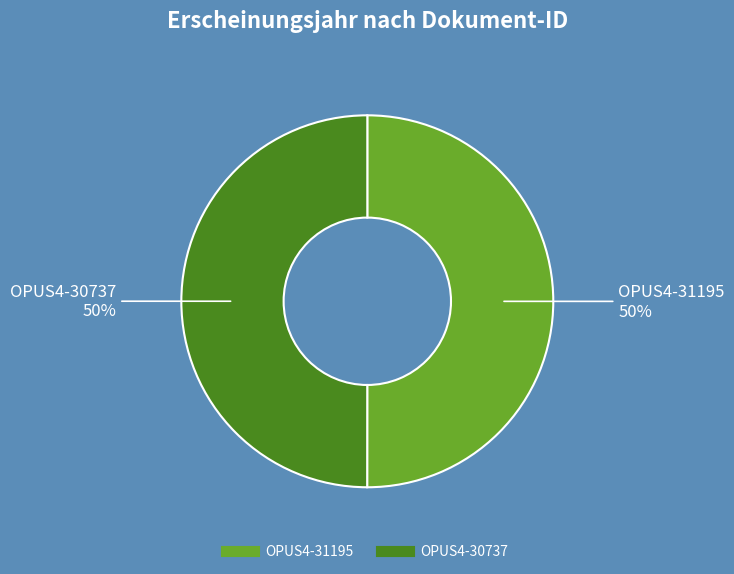

What is the ratio of the value at OPUS4-31195 to the value at OPUS4-30737?

1.0